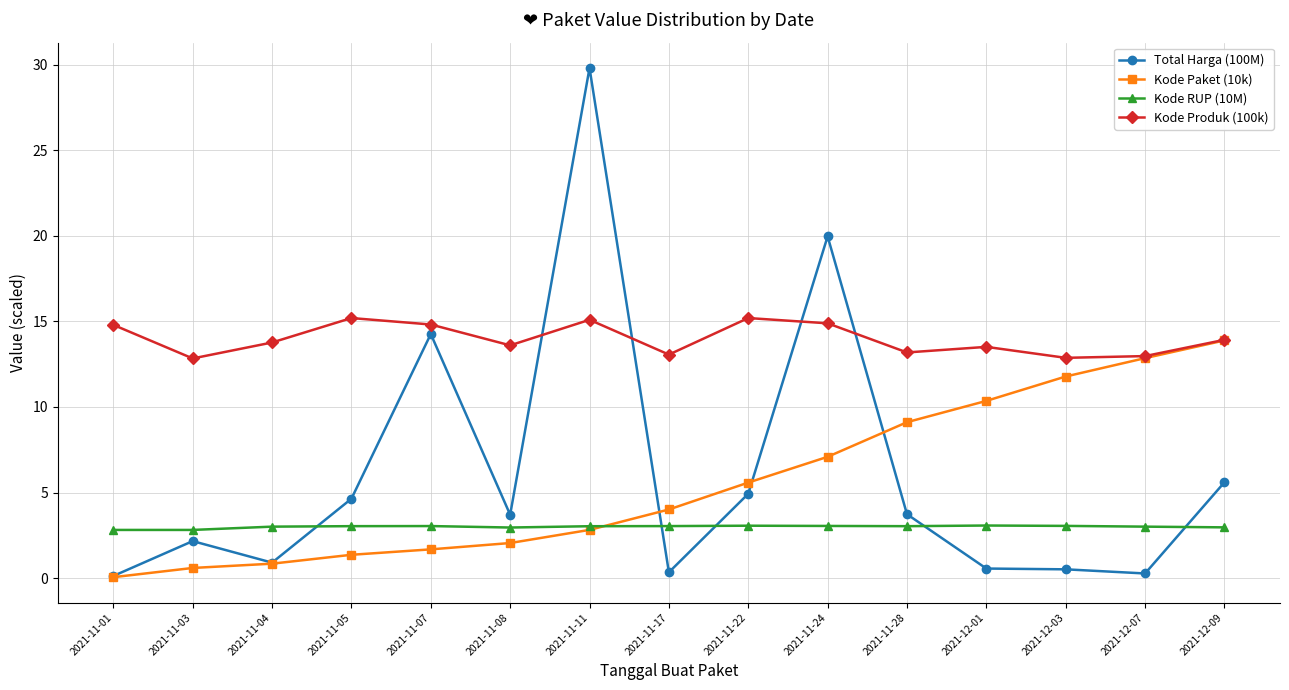

True or false: Kode Produk (100k) and Kode RUP (10M) cross at least once.

False